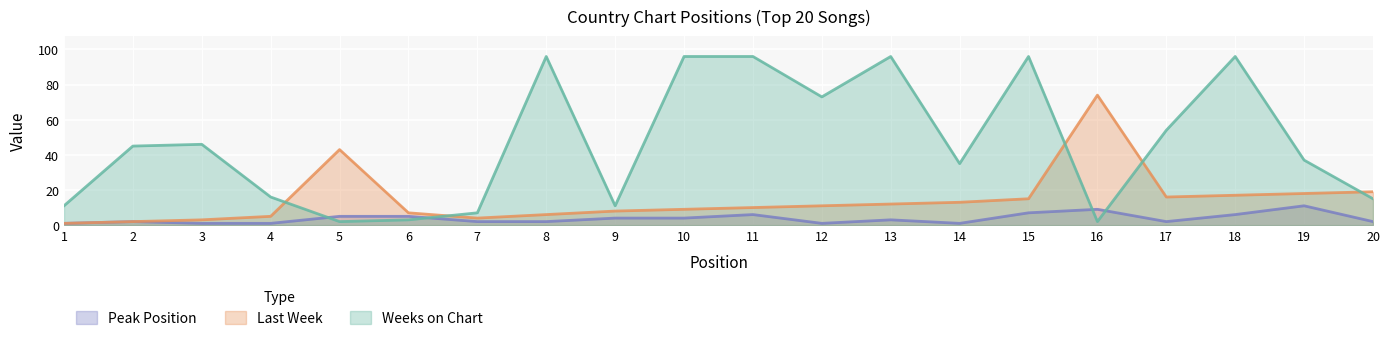

What is the total value across all series at 19?

66